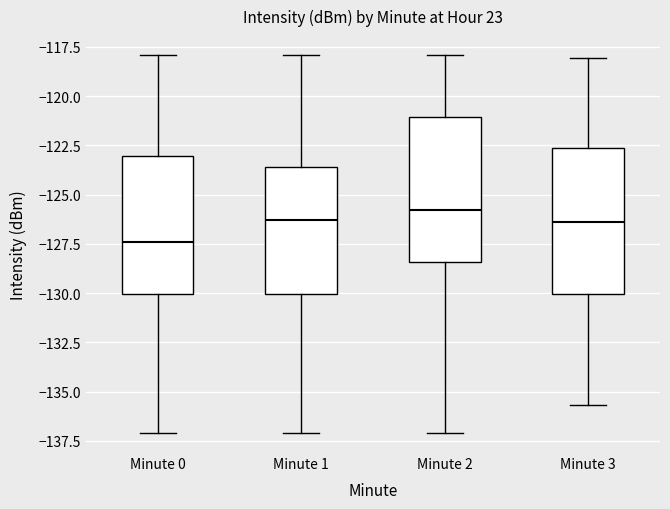

Reading left to right, read every box against the y-axis: the position of its median line, the range the box covers, and the ends of its whiskers. The values are not printed on the chart, so give them approximately, as read against the axis.

Minute 0: median -127.5, box -130.0 to -123.0, whiskers -137.0 to -118.0
Minute 1: median -126.5, box -130.0 to -123.5, whiskers -137.0 to -118.0
Minute 2: median -126.0, box -128.5 to -121.0, whiskers -137.0 to -118.0
Minute 3: median -126.5, box -130.0 to -122.5, whiskers -135.5 to -118.0